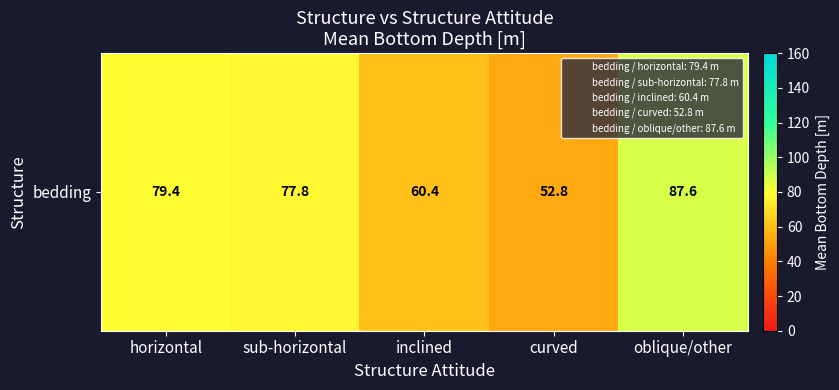

Rank the categories by value from lowest to highest.

curved, inclined, sub-horizontal, horizontal, oblique/other